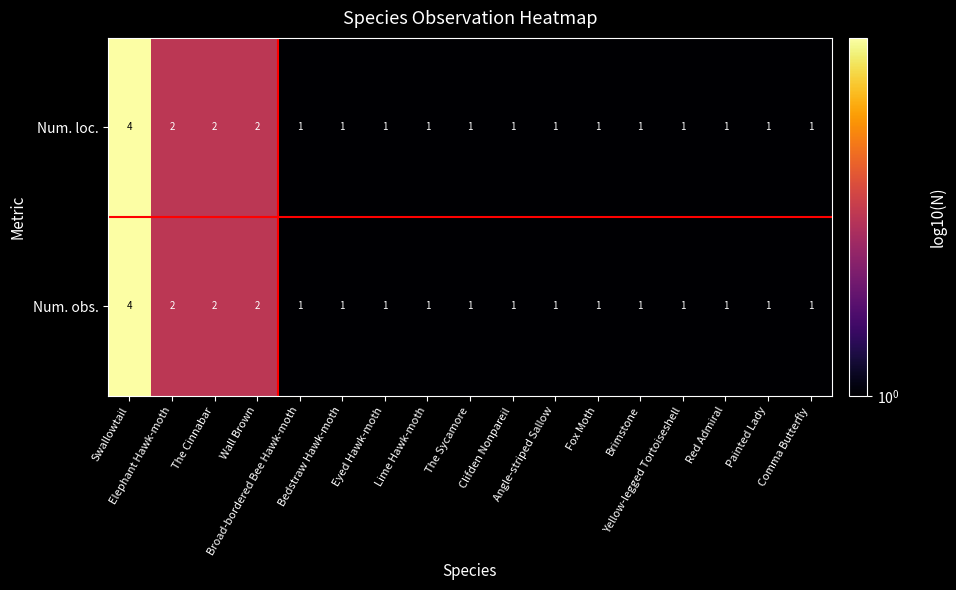

What is the maximum value for Num. loc.?

4